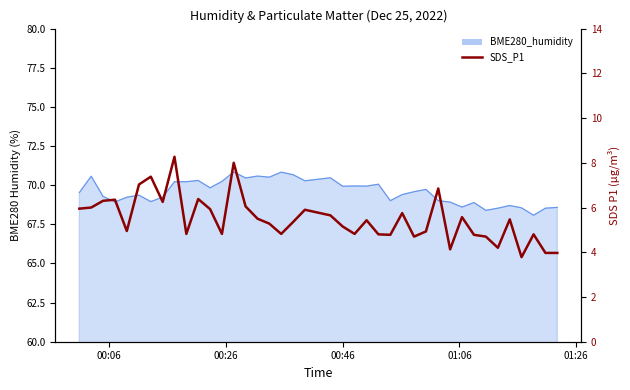

What is the minimum value shown in the chart?

3.8